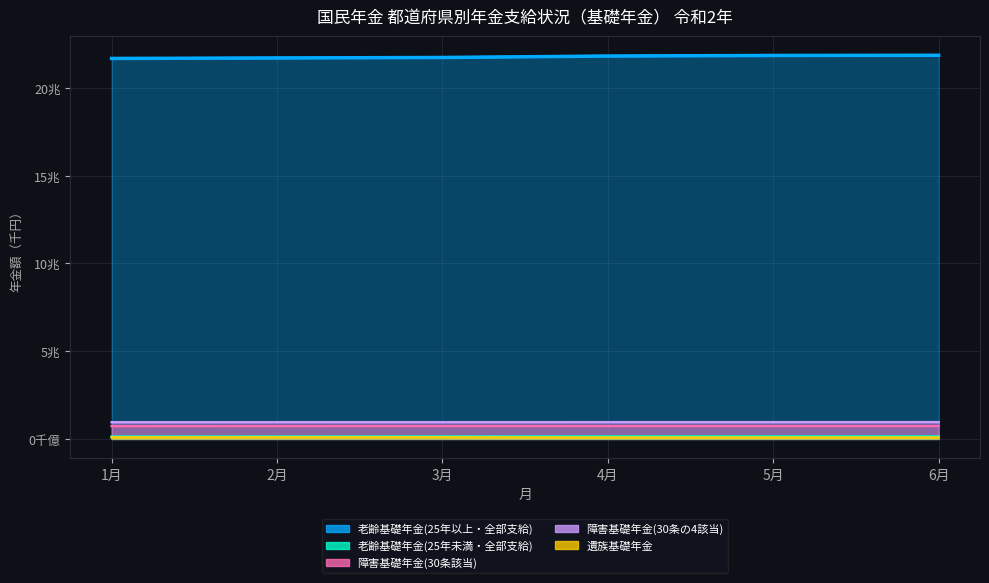

What is the difference between the second highest and second lowest values in the 老齢基礎年金(25年未満・全部支給) series?

3590298